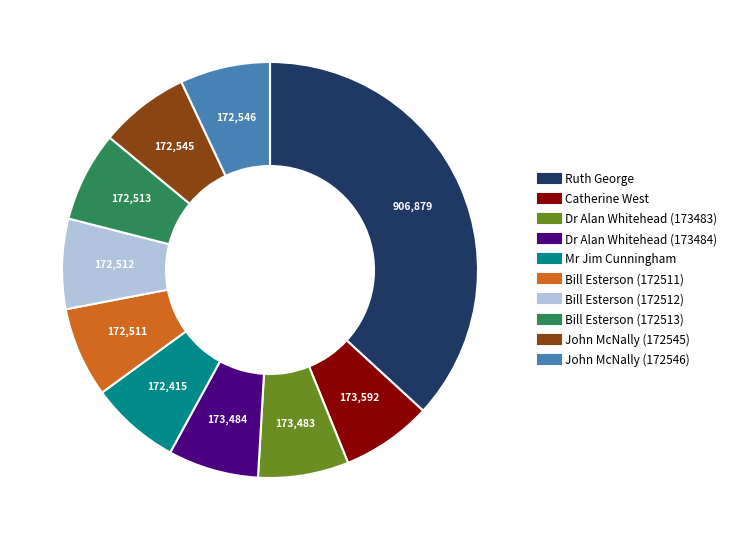

Is the sum of Catherine West and Mr Jim Cunningham greater than half?

No